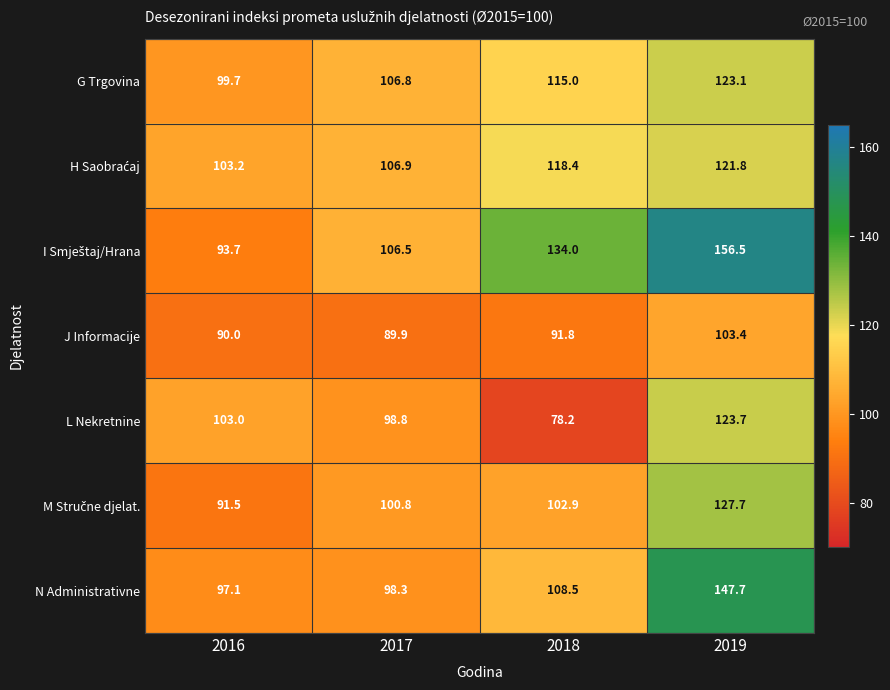

What is the total value across all series at 2017?

708.0